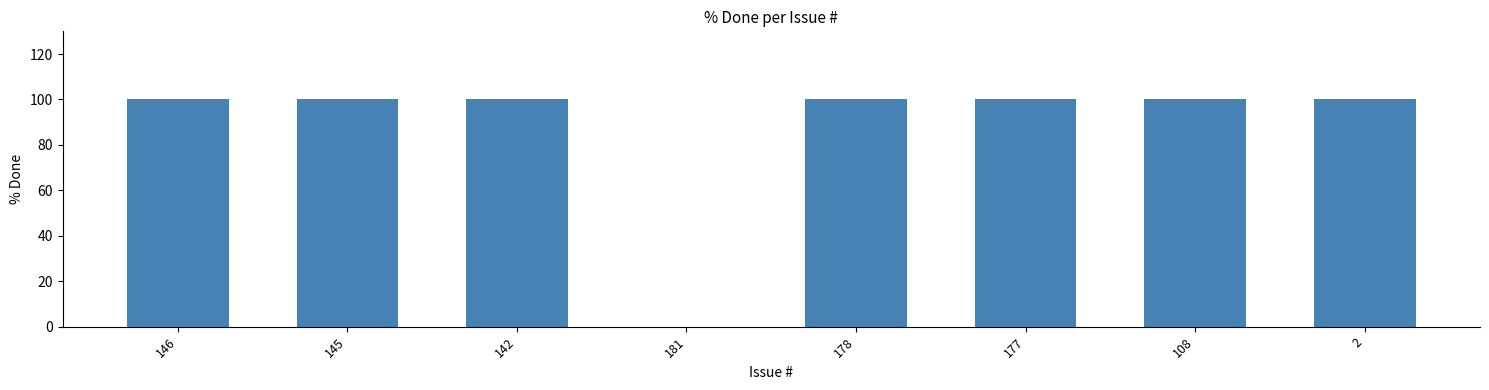

How many series are shown in this chart?

1